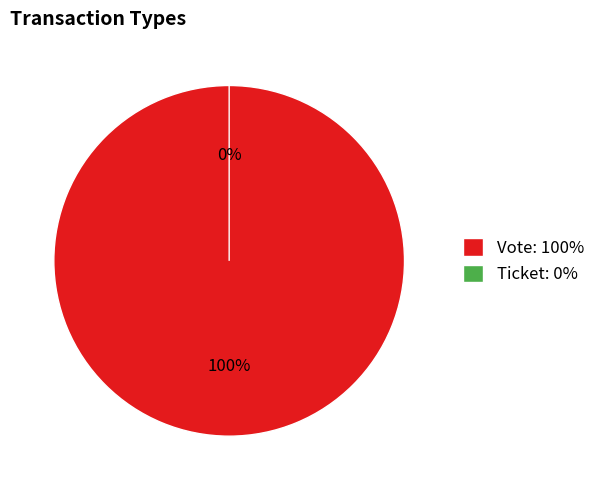

How many segments does this pie chart have?

2